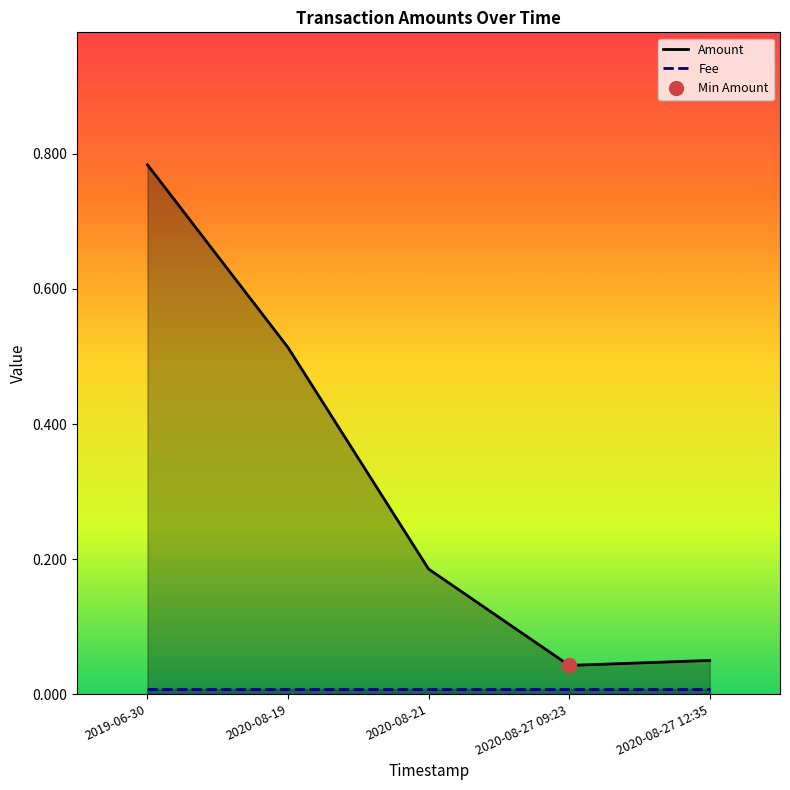

Reading left to right, extract all data points from this chart.

Amount: 0.8	0.5	0.2	0.0	0.1
Fee: 0.0	0.0	0.0	0.0	0.0